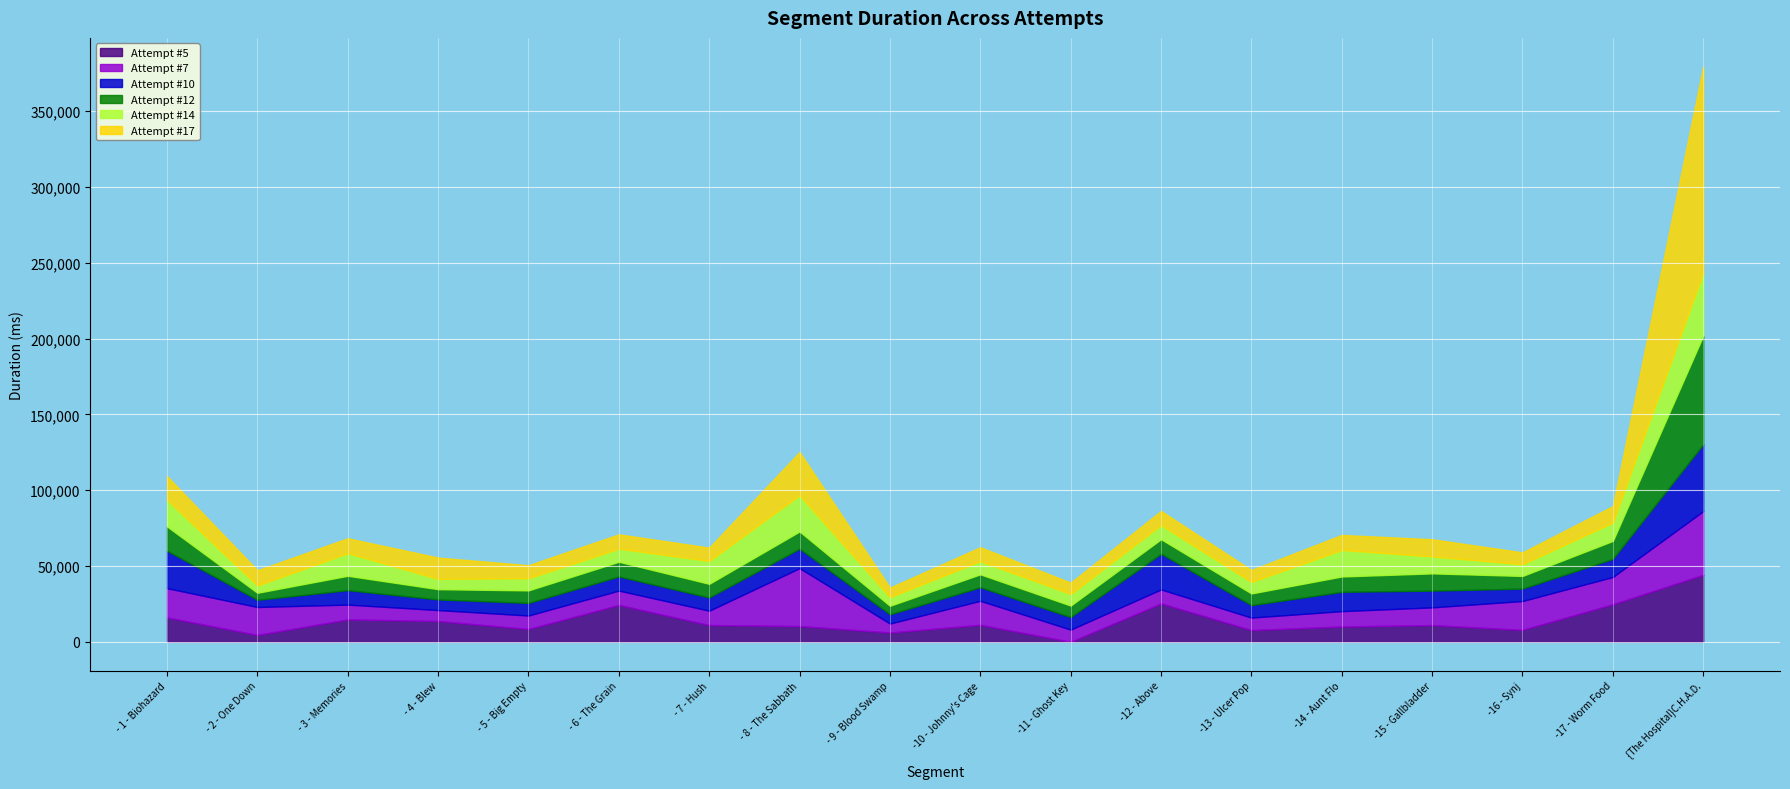

True or false: Attempt #14 has a value of 5709 at - 9 - Blood Swamp.

True